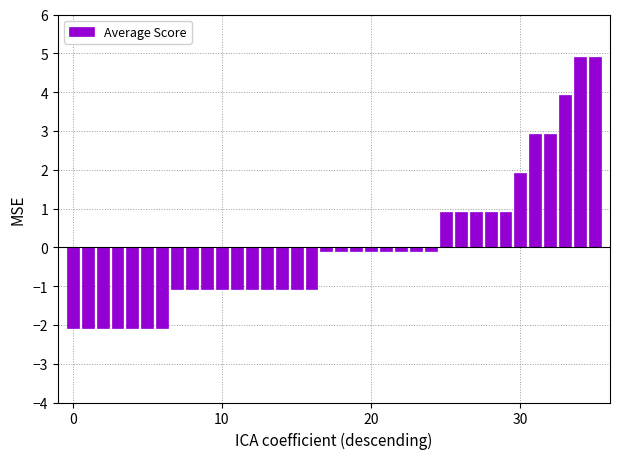

What is the difference between the second highest and second lowest values?

7.0